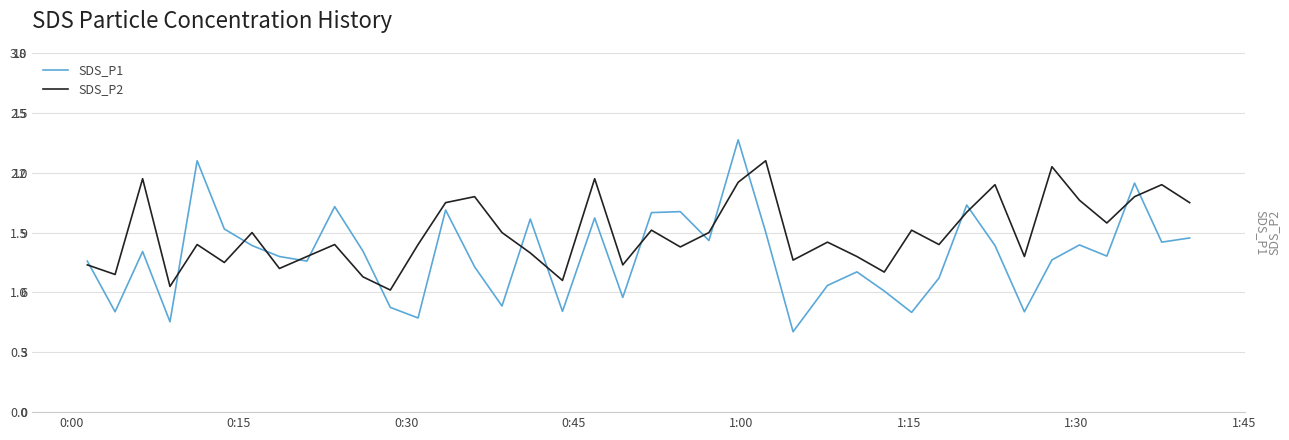

What is the lowest value of the SDS_P1 series?

4.0